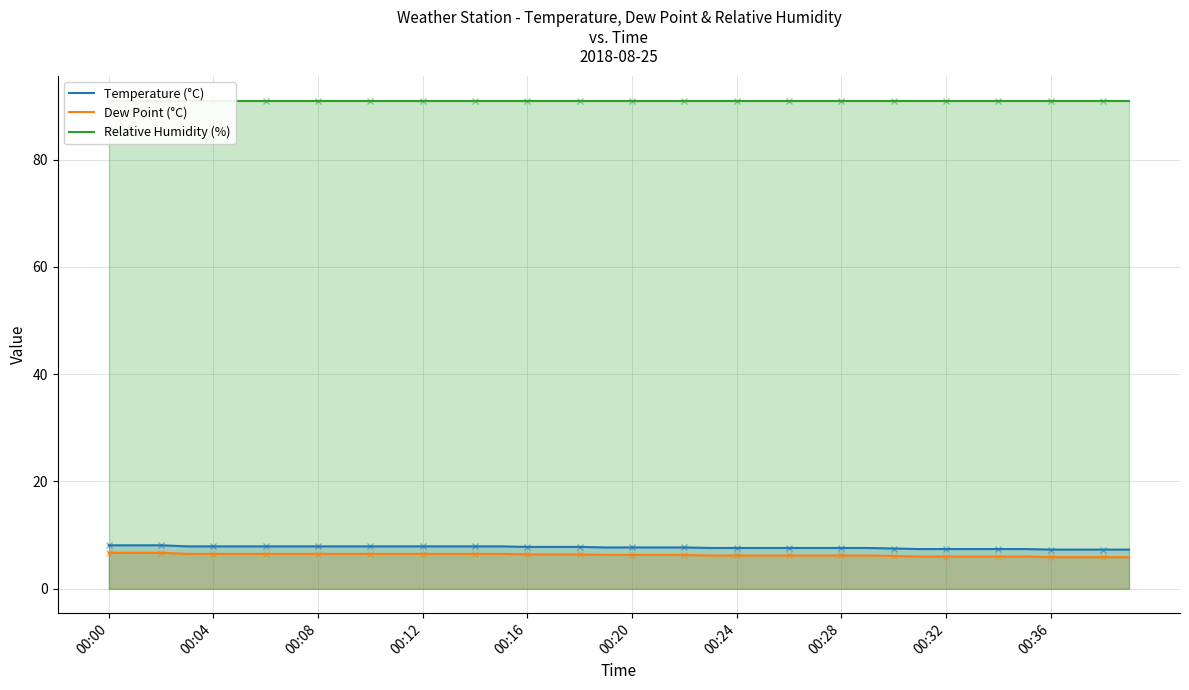

At which category does the chart reach its peak across all series?

00:00